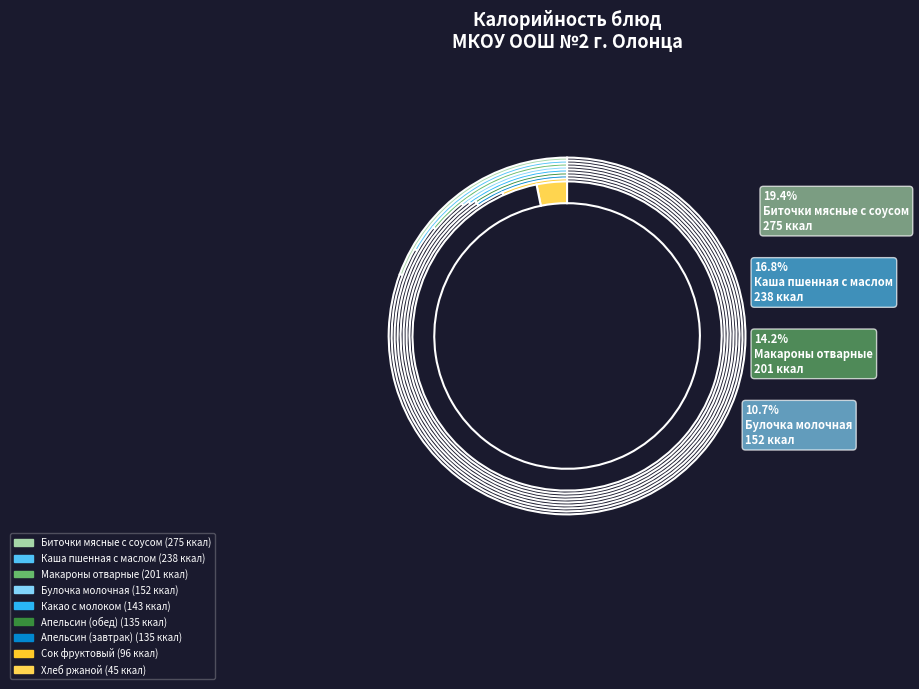

To the nearest percent, what is the difference between the Биточки мясные с соусом and Макароны отварные slice percentages?

5%